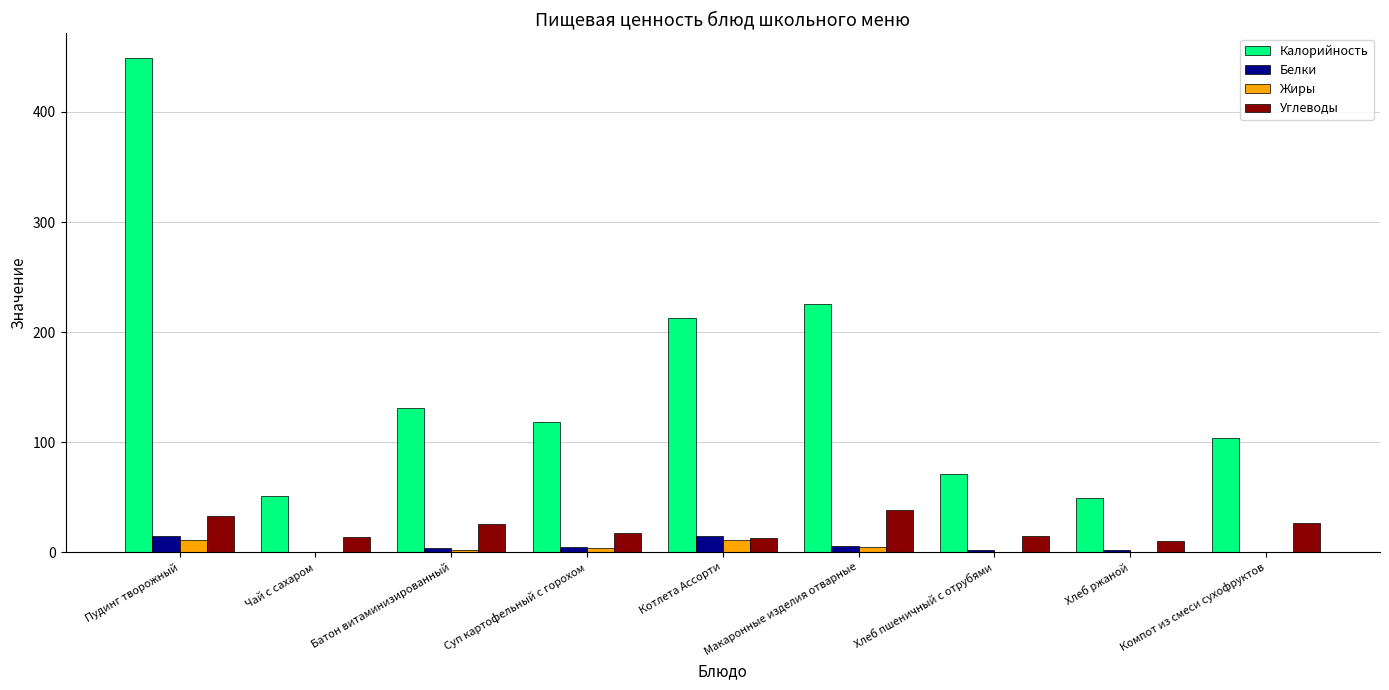

What is the difference between the Жиры values at Хлеб пшеничный с отрубями and Компот из смеси сухофруктов?

0.2